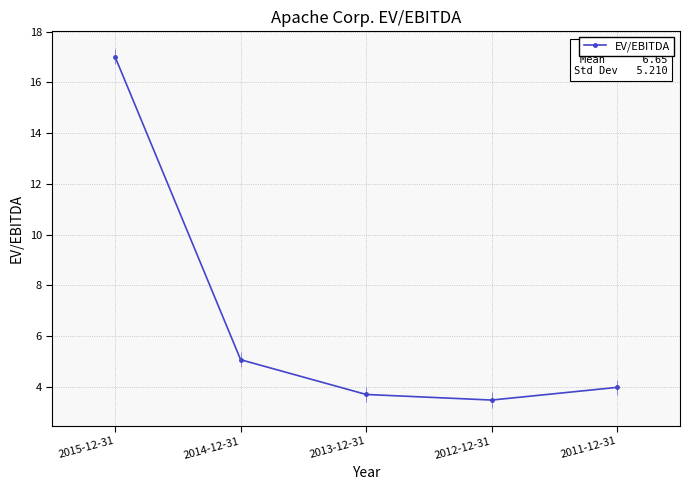

How many interior local valleys (lower than both neighbors) does the data have?

1